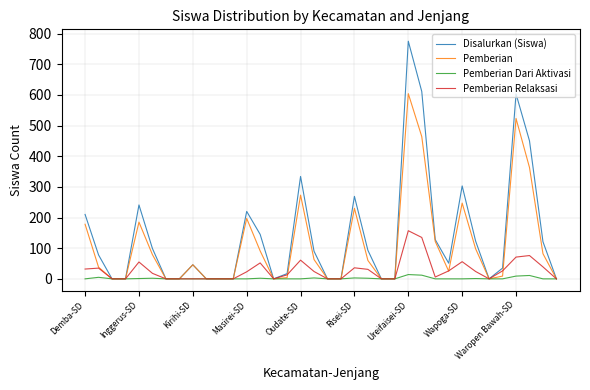

Which series has the largest range (max minus min)?

Disalurkan (Siswa)